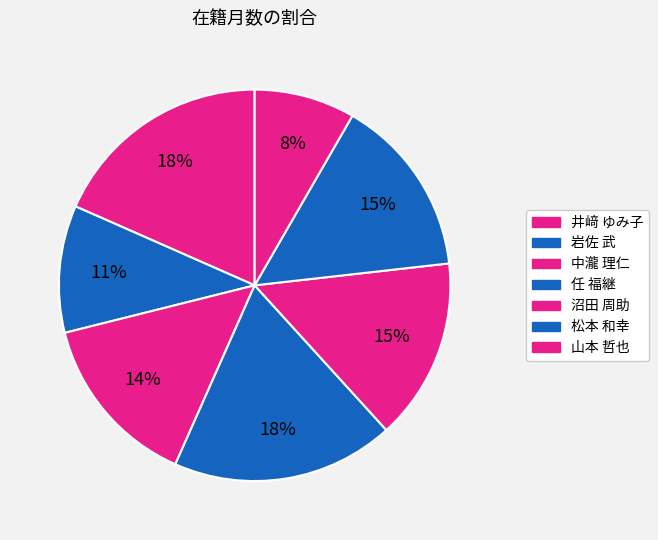

Count the number of slices in the pie.

7